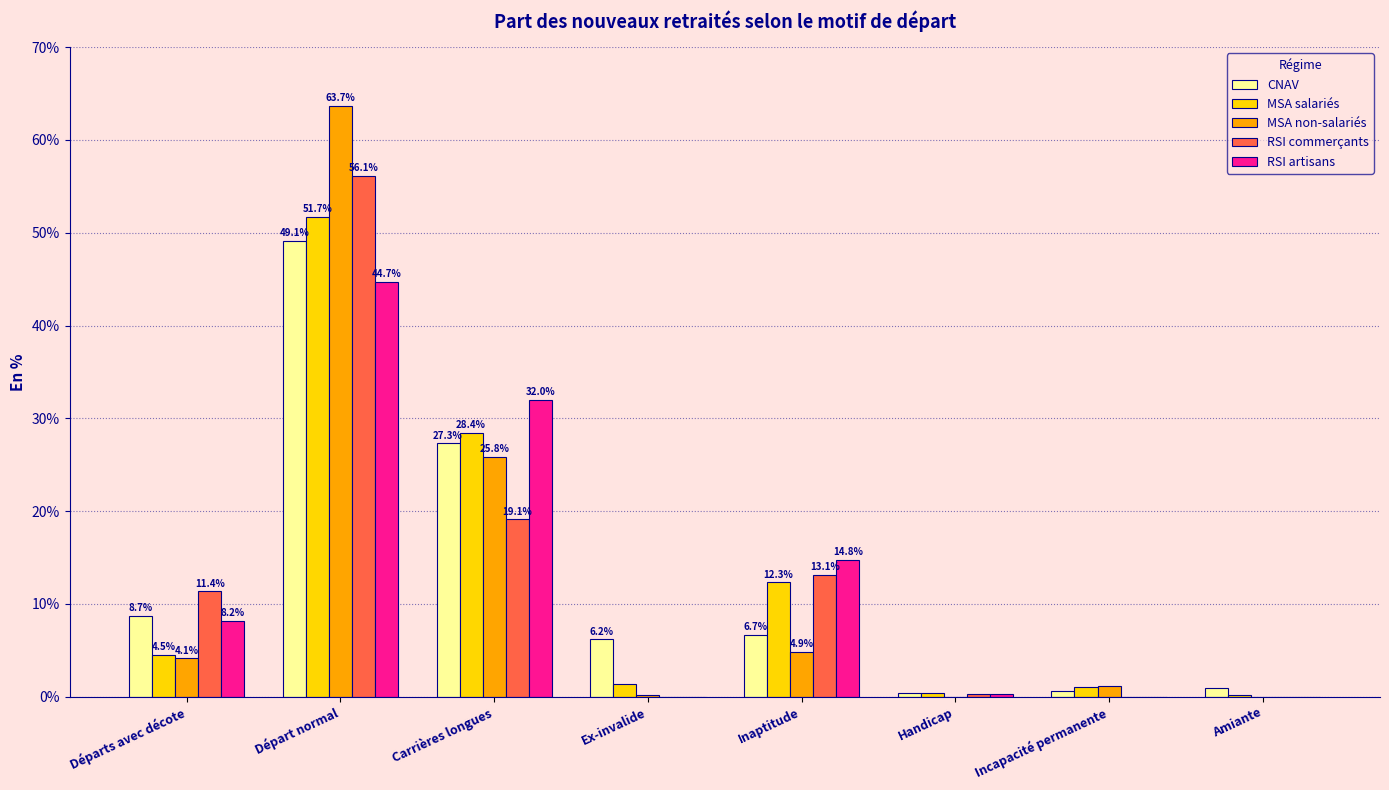

What is the approximate value of RSI artisans at Départs avec décote?

8.2